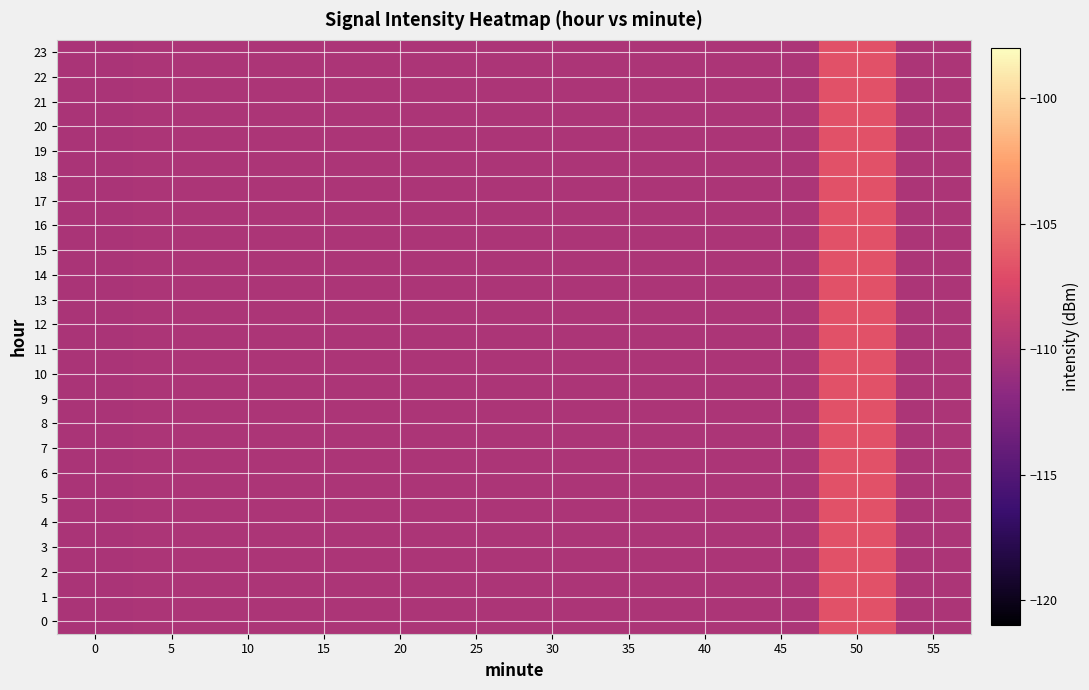

At how many categories does at least one series exceed -108?

1